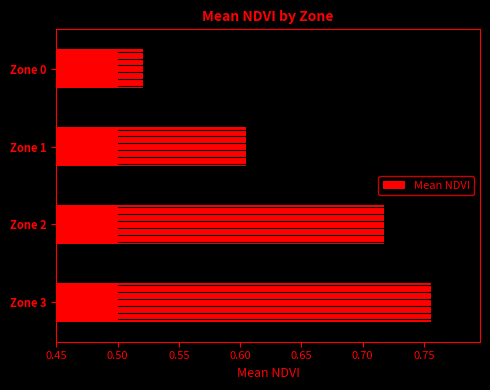

What is the sum of all values?

2.6